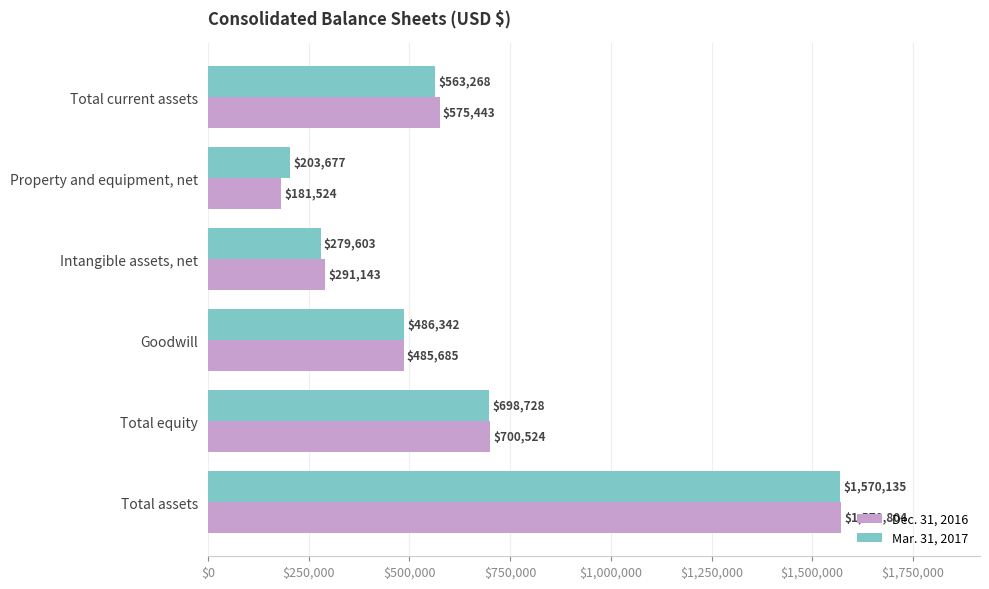

What is the approximate value of Mar. 31, 2017 at Total equity?

698728